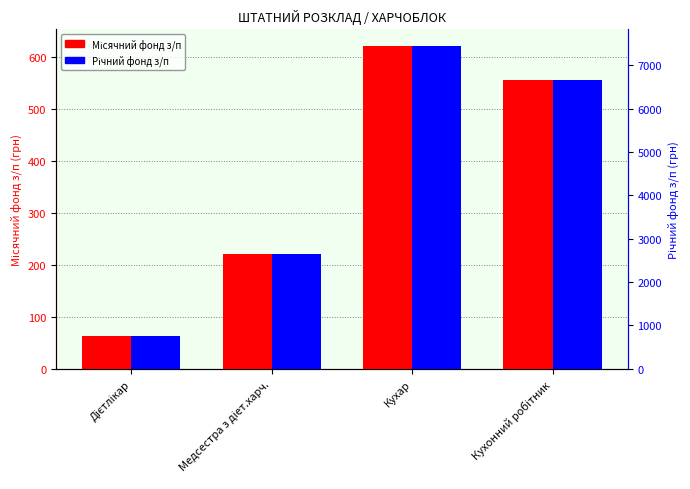

What is the difference between the highest and lowest values at Дієтлікар?

690.2